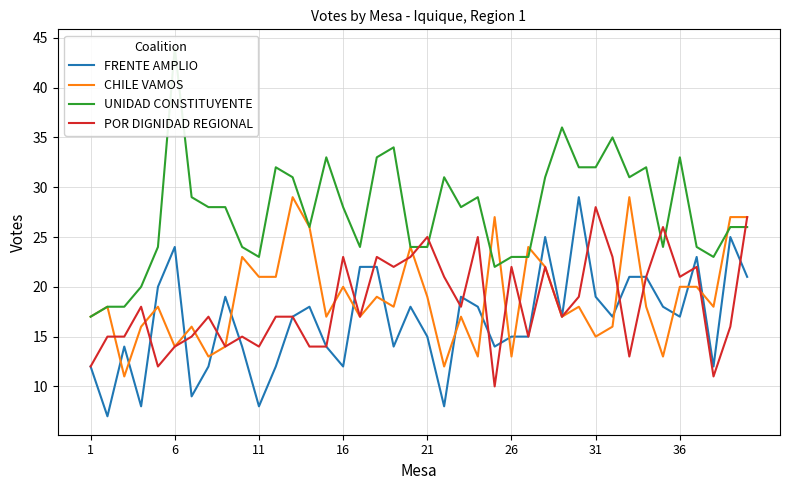

Which series ends up on top after the final intersection of POR DIGNIDAD REGIONAL and FRENTE AMPLIO?

POR DIGNIDAD REGIONAL